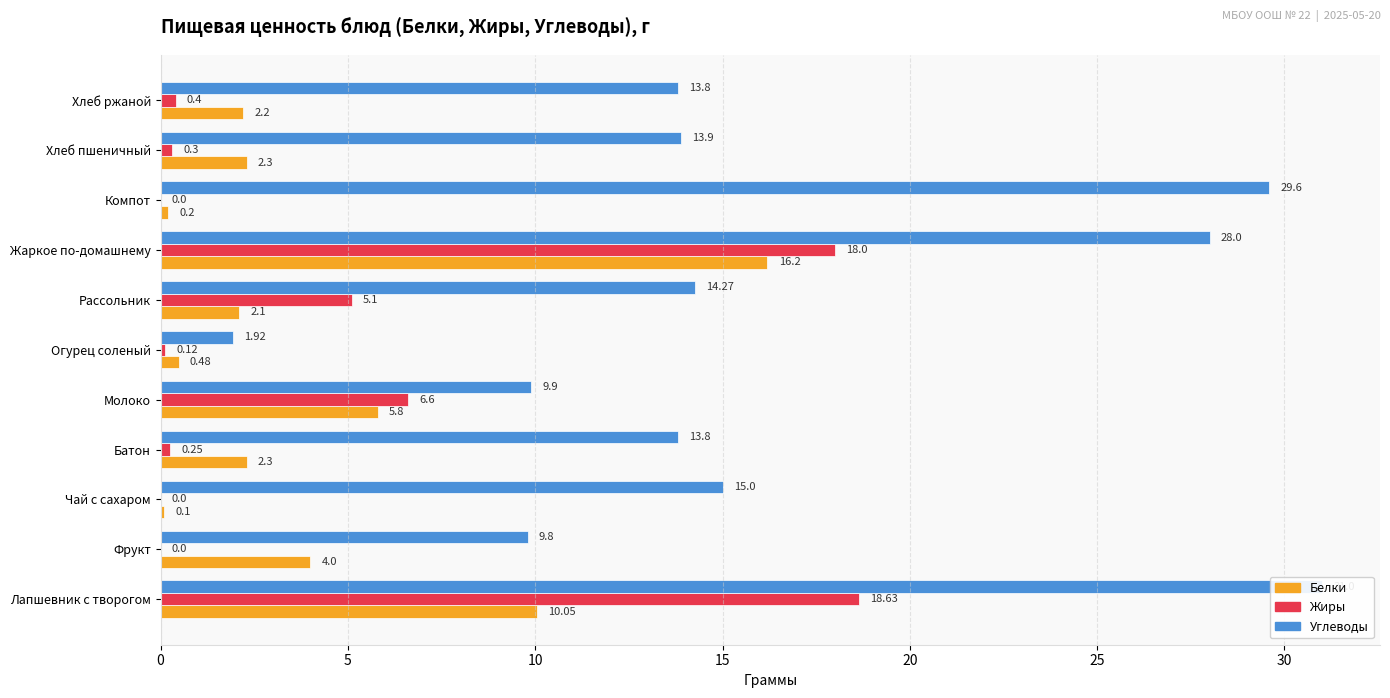

What is the sum of the Углеводы values at 9 and 5?

23.7